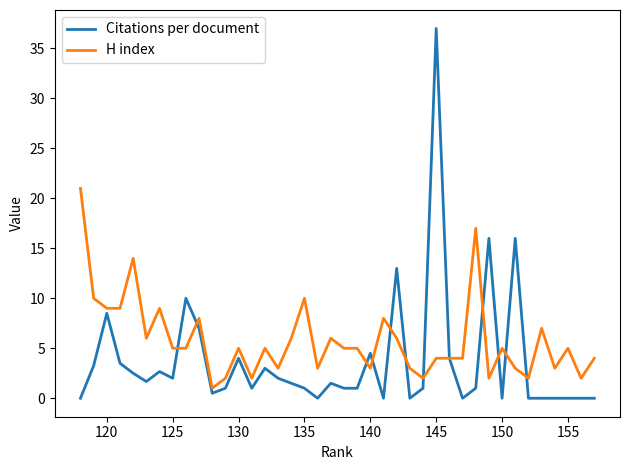

List the series in order of their overall mean, highest first.

H index, Citations per document